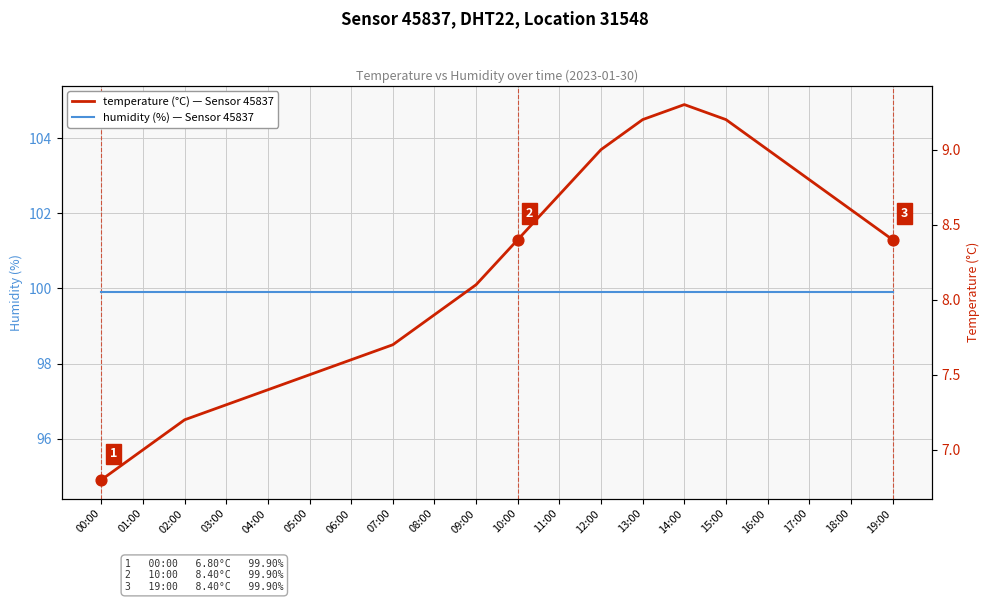

What are all the series names shown in the legend?

humidity, temperature